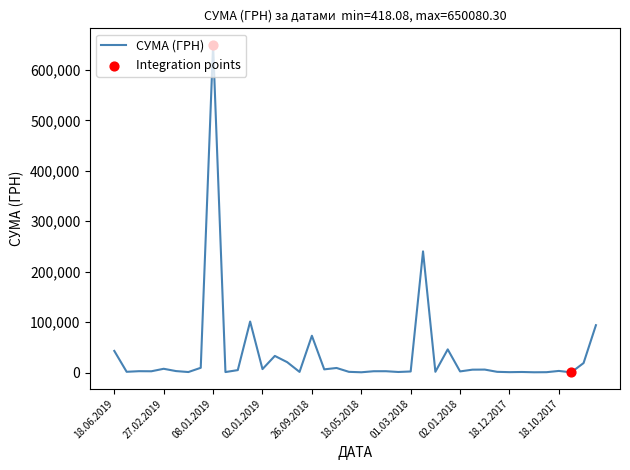

What is the difference between the maximum and minimum values?

649662.2